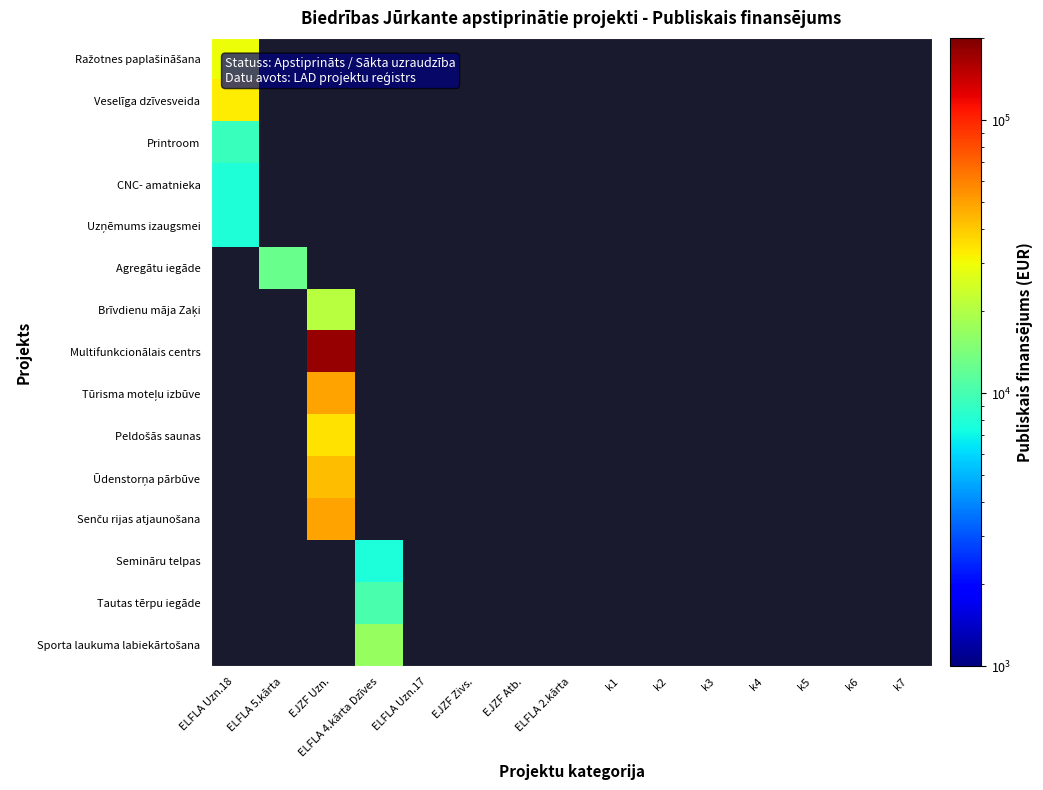

At which category does the chart reach its peak across all series?

EJZF Uzn.